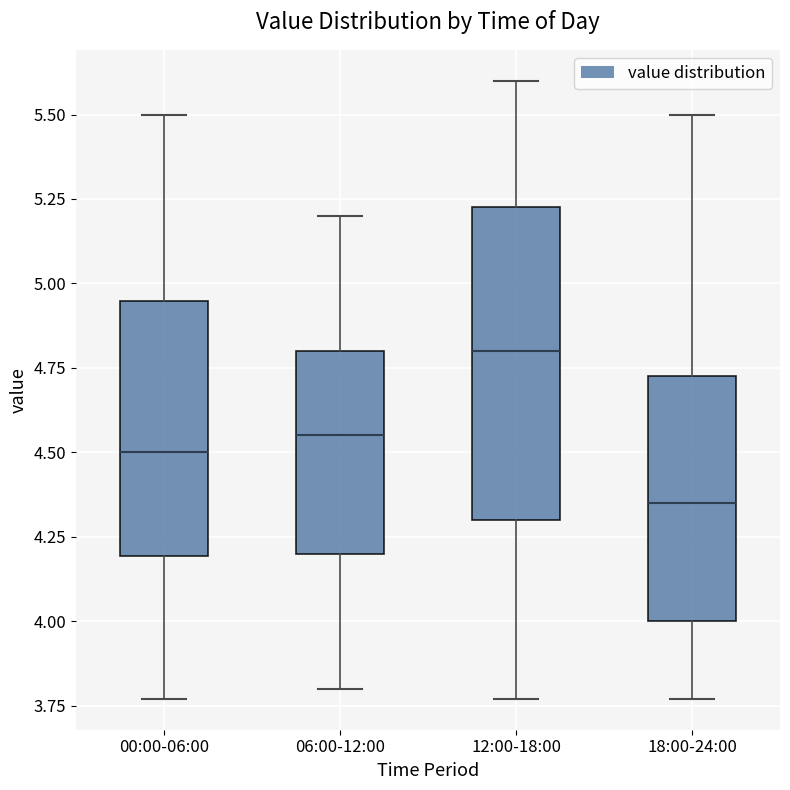

Which box's median line is the highest?

12:00-18:00